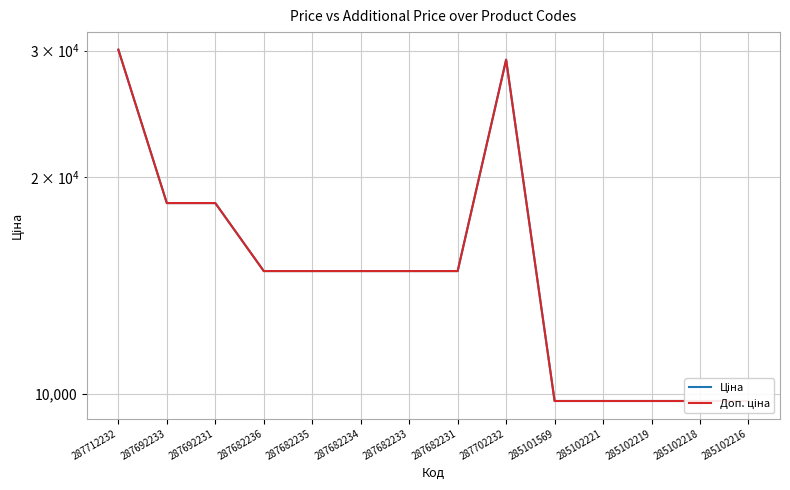

The value of Ціна at 287692231 is 18420.9. True or false?

True